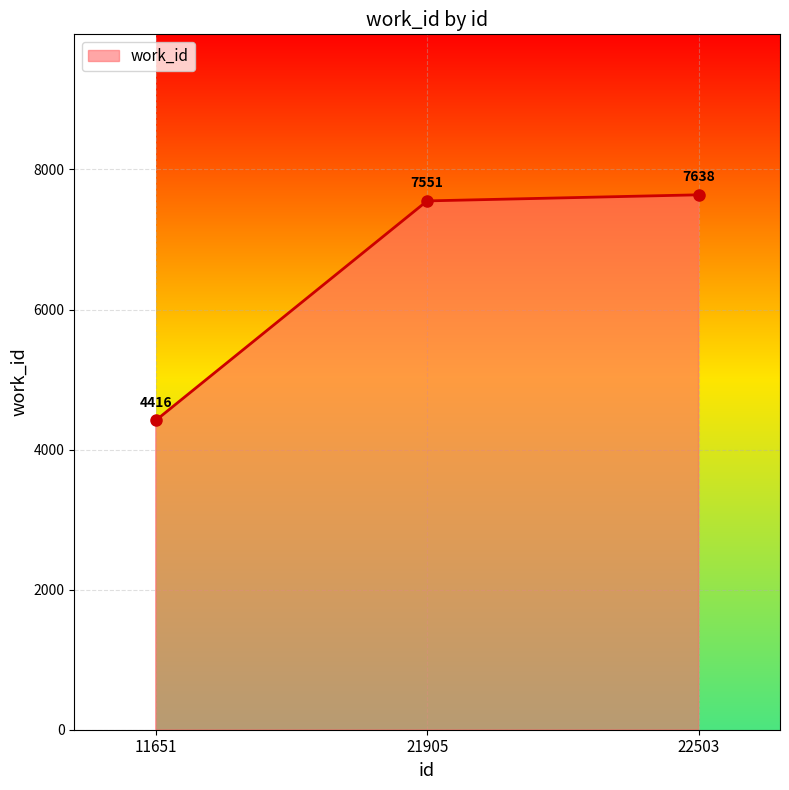

What is the difference between the maximum and minimum values?

3222